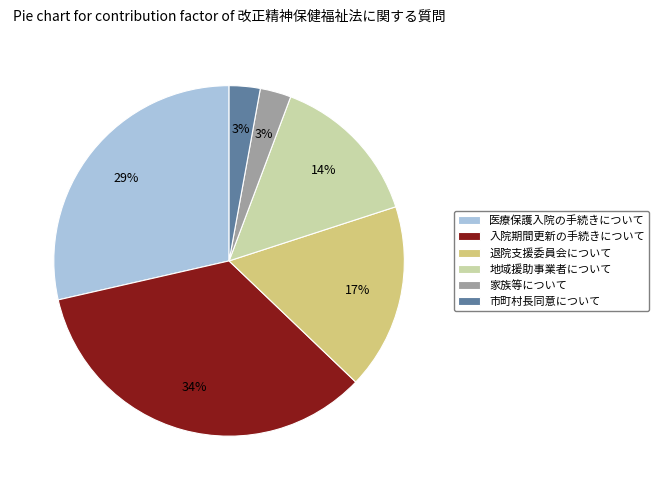

Which has a higher value, 入院期間更新の手続きについて or 市町村長同意について?

入院期間更新の手続きについて